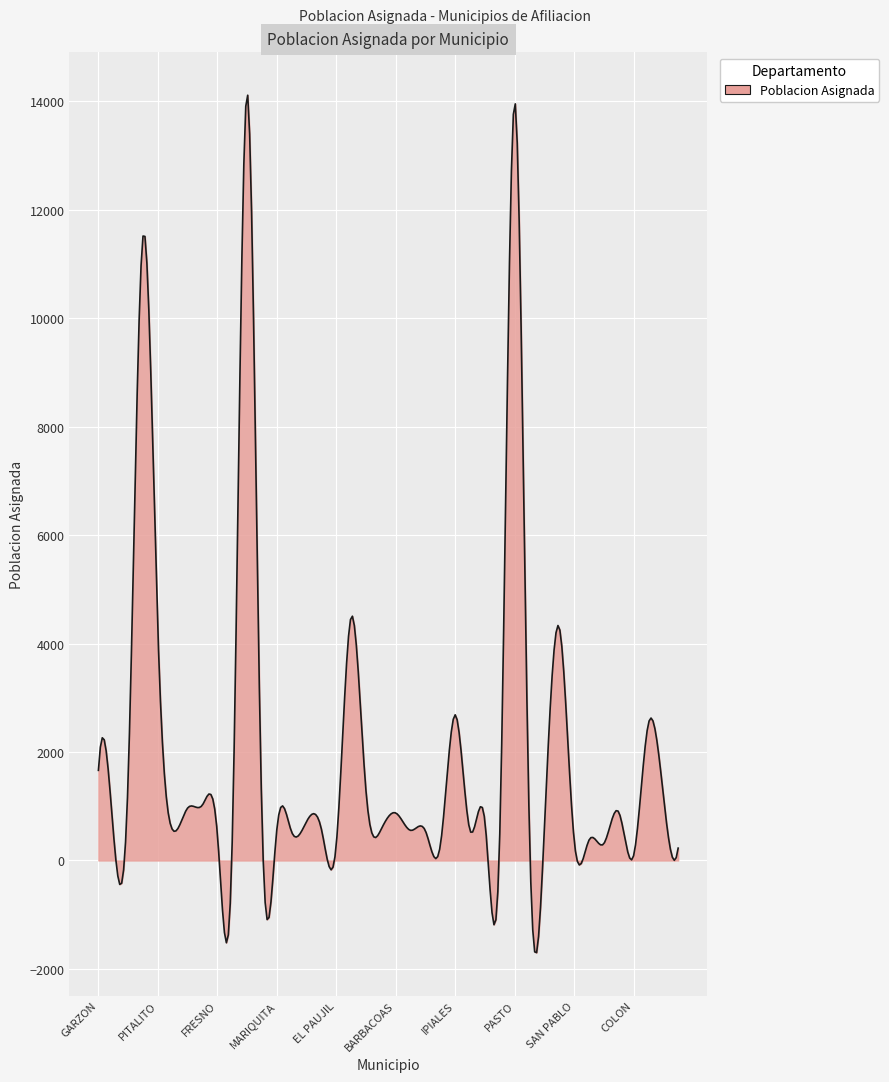

What is the minimum value shown in the chart?

-1699.5